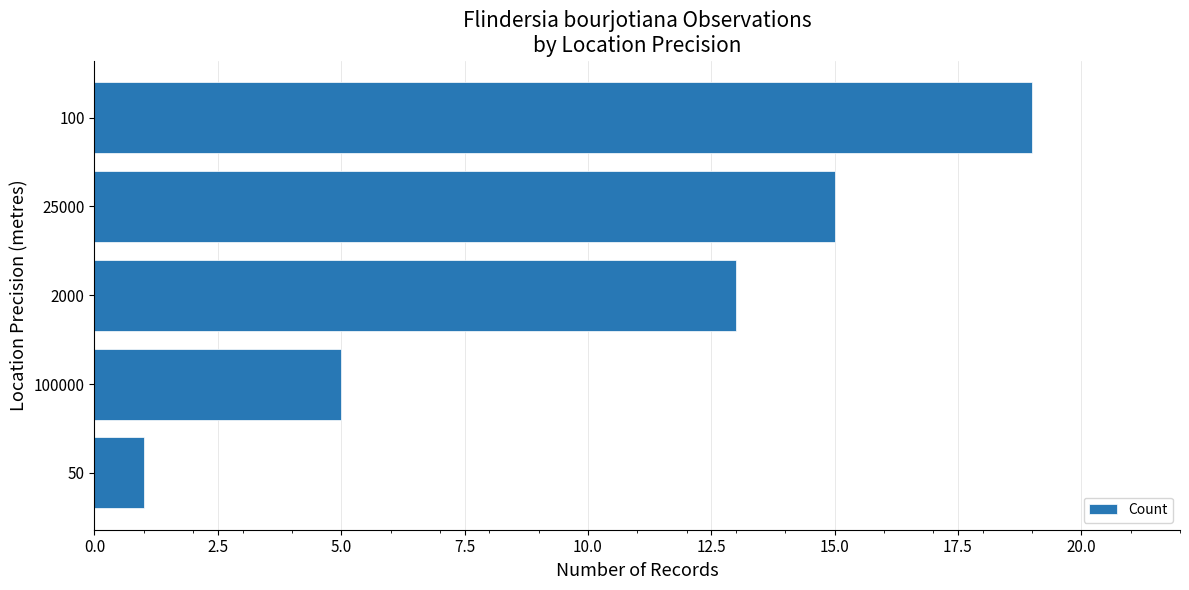

True or false: the data shows 13 at 2000.

True